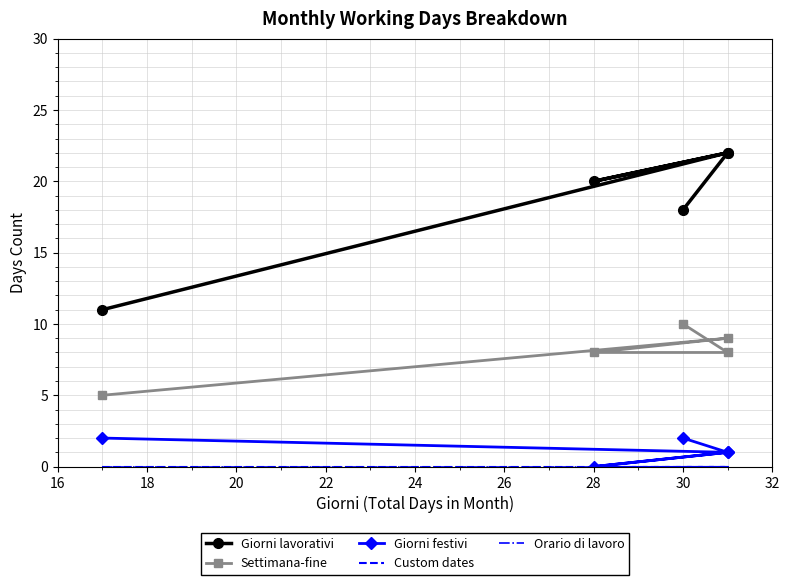

Which series has the largest range (max minus min)?

Giorni lavorativi